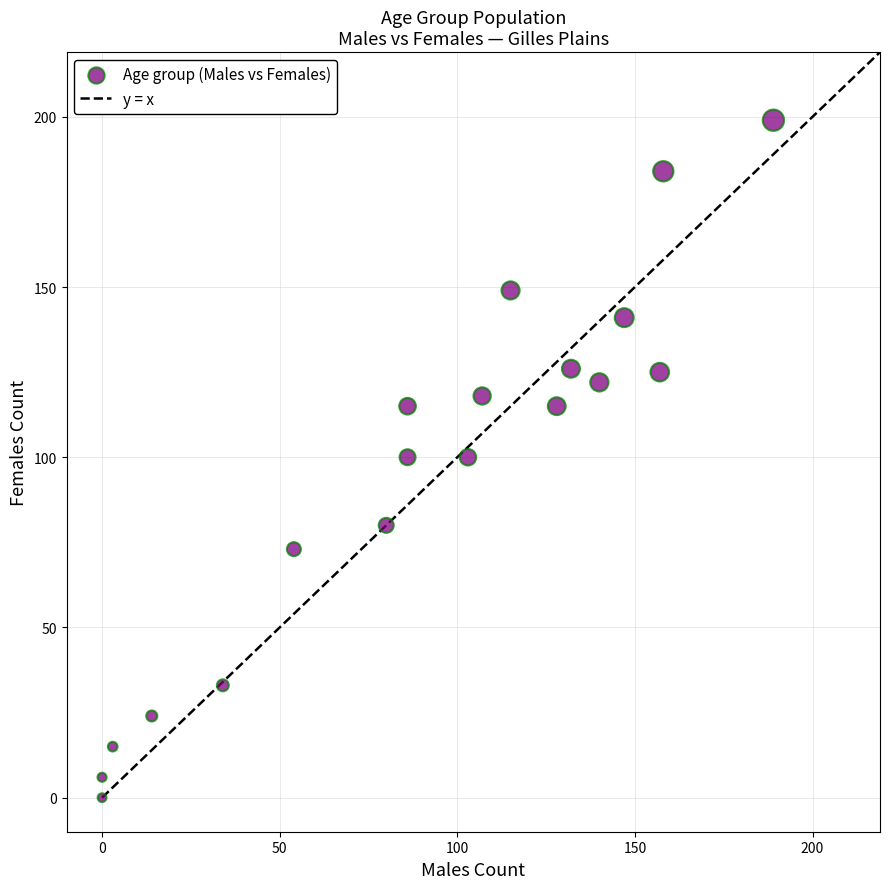

What is the range of Y values (max minus min)?

199